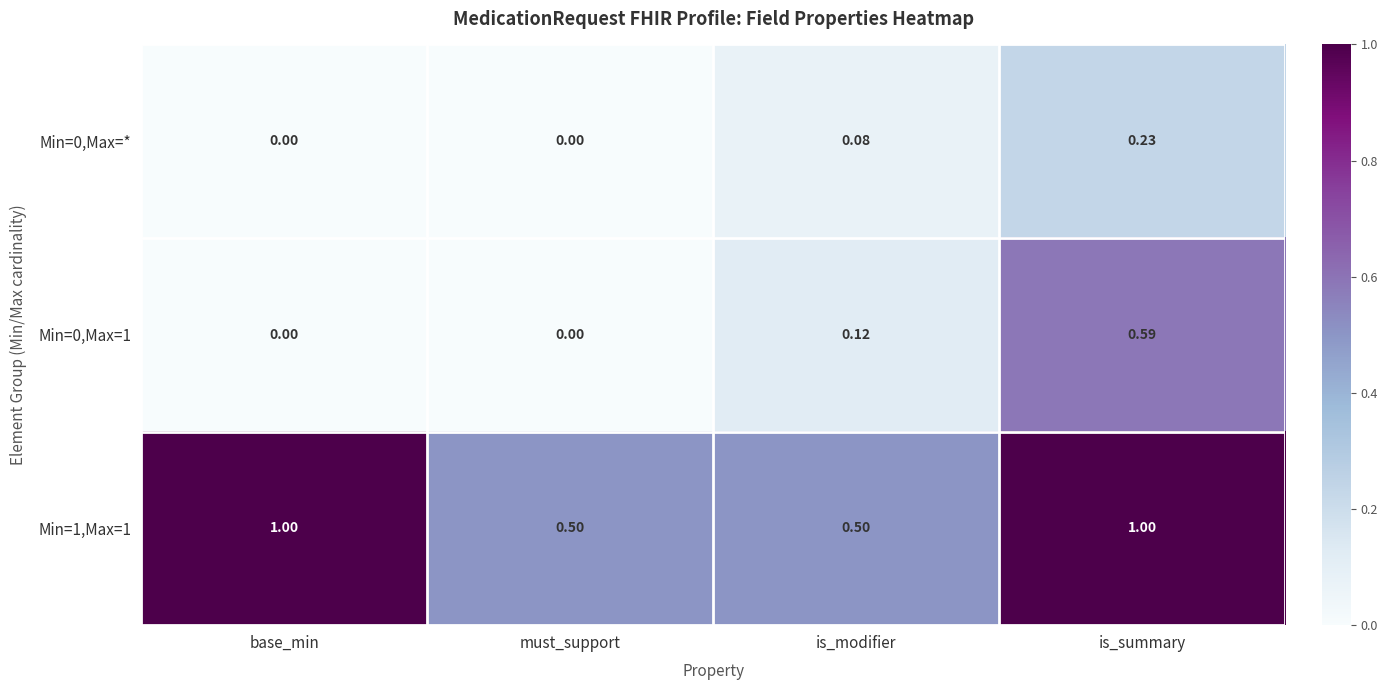

At which category is the sum across all series the highest?

is_summary